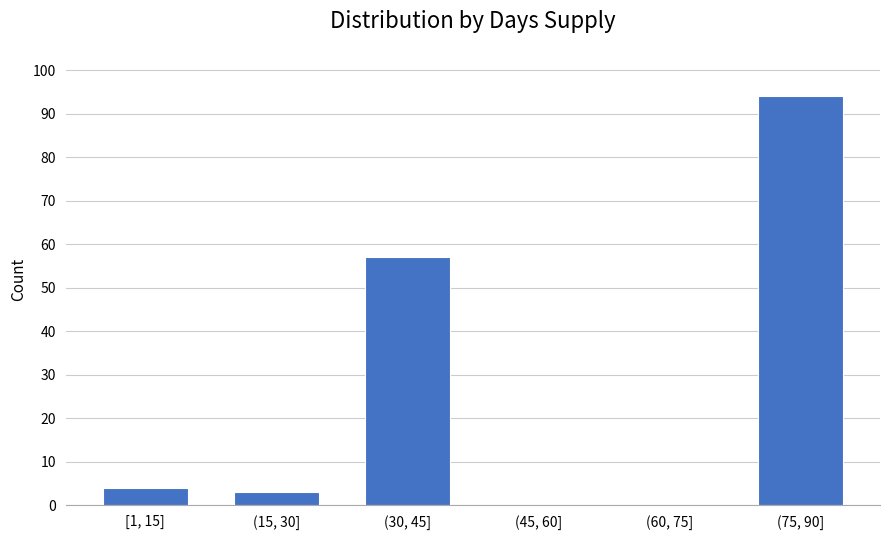

Reading left to right, extract all data points from this chart.

[1, 15]=4	(15, 30]=3	(30, 45]=57	(45, 60]=0	(60, 75]=0	(75, 90]=94